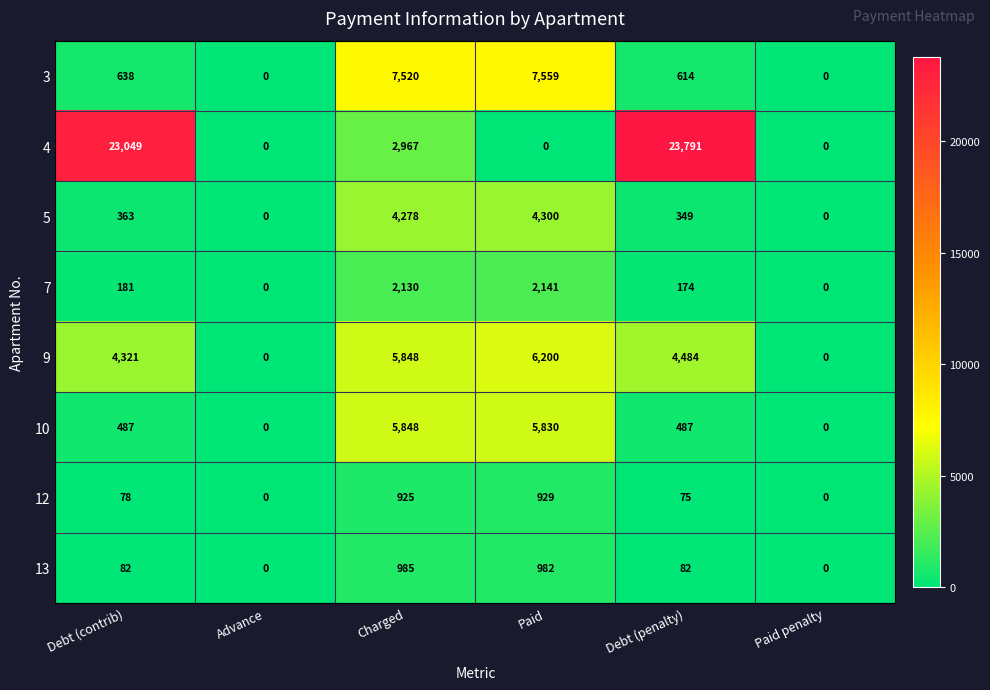

At Debt (penalty), list the series in order from smallest to largest.

12, 13, 7, 5, 10, 3, 9, 4